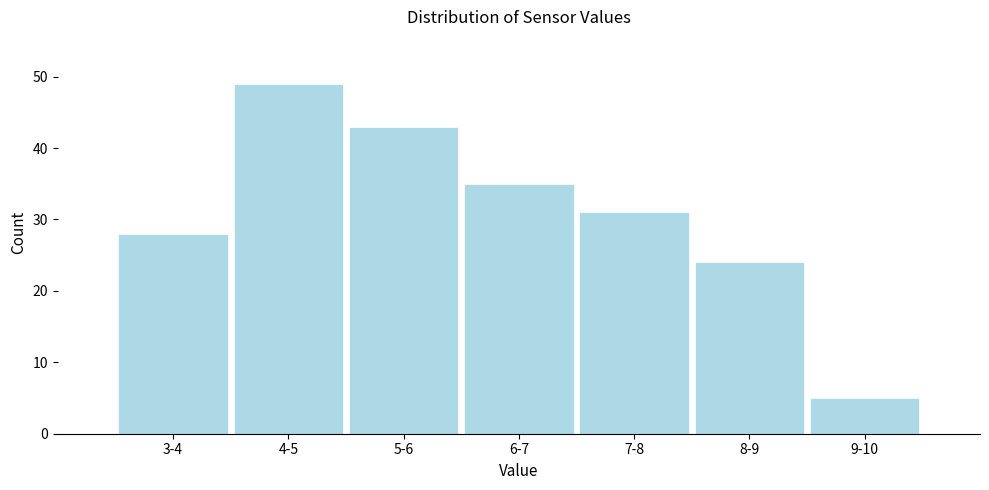

Reading left to right, list all the values displayed in this chart.

28	49	43	35	31	24	5